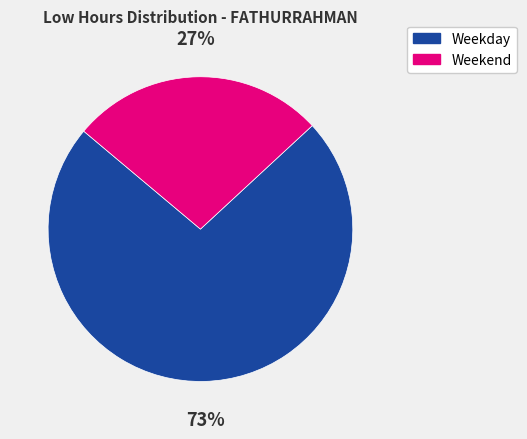

To the nearest percent, what portion does Weekend represent?

27%